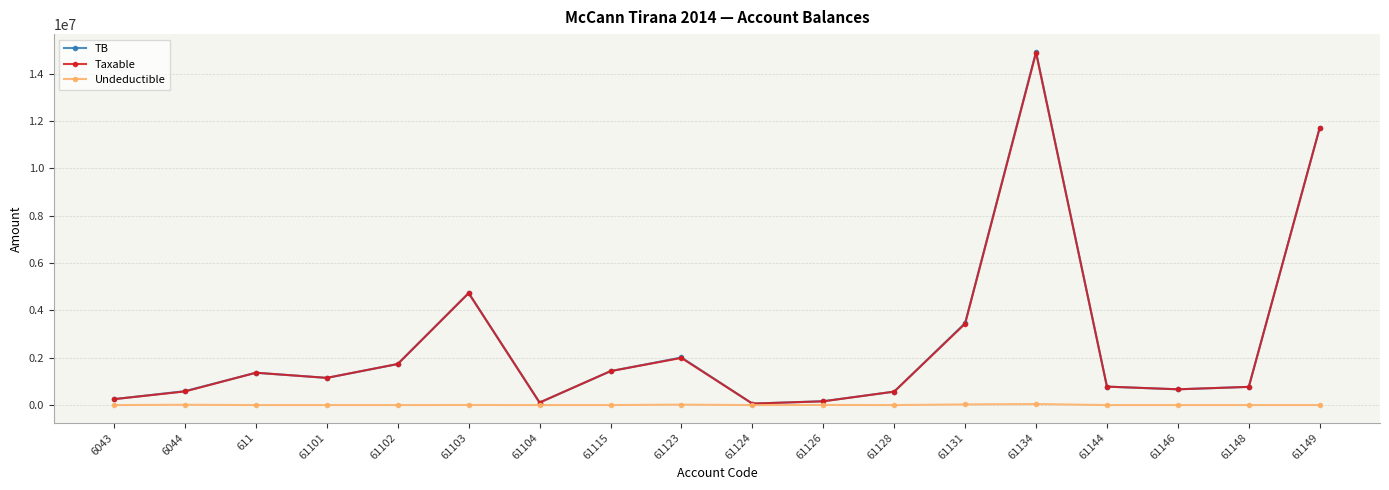

Between 61115 and 61124, which series saw the biggest shift?

TB